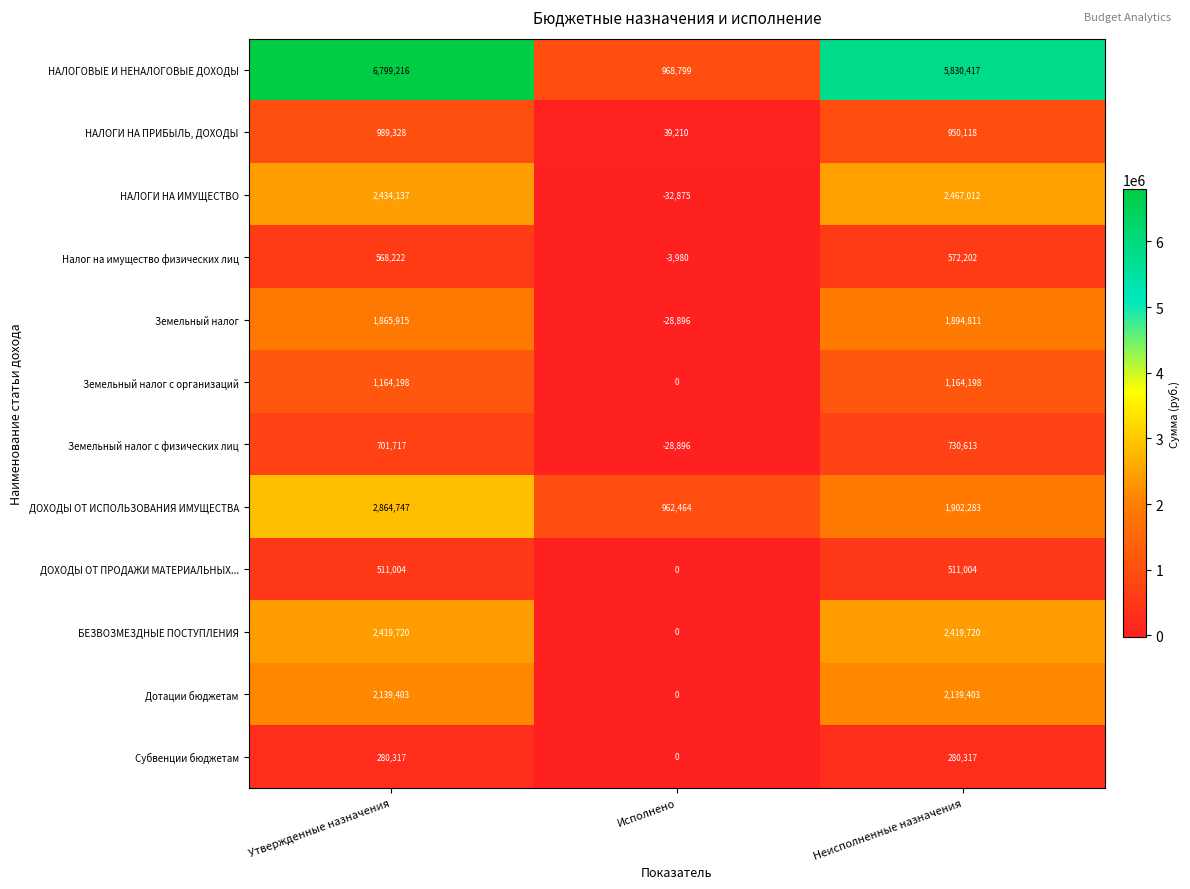

List the labels in order of НАЛОГИ НА ПРИБЫЛЬ, ДОХОДЫ value, largest first.

Утвержденные назначения, Неисполненные назначения, Исполнено